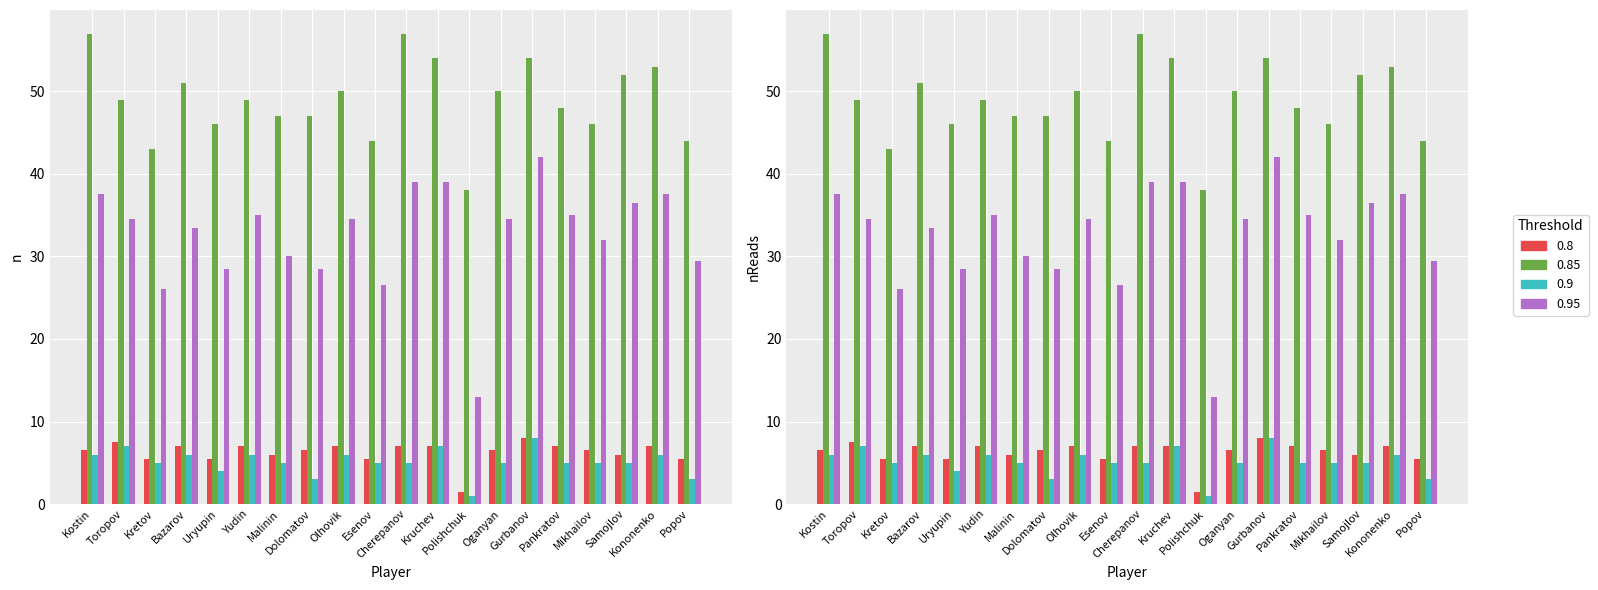

Is it true that 0.9 equals 5.0 at Oganyan?

True